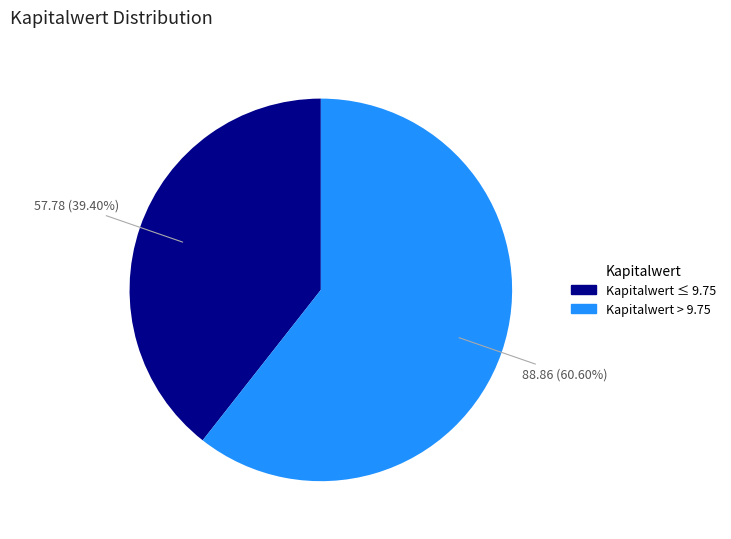

Is there a majority slice in this chart?

Yes